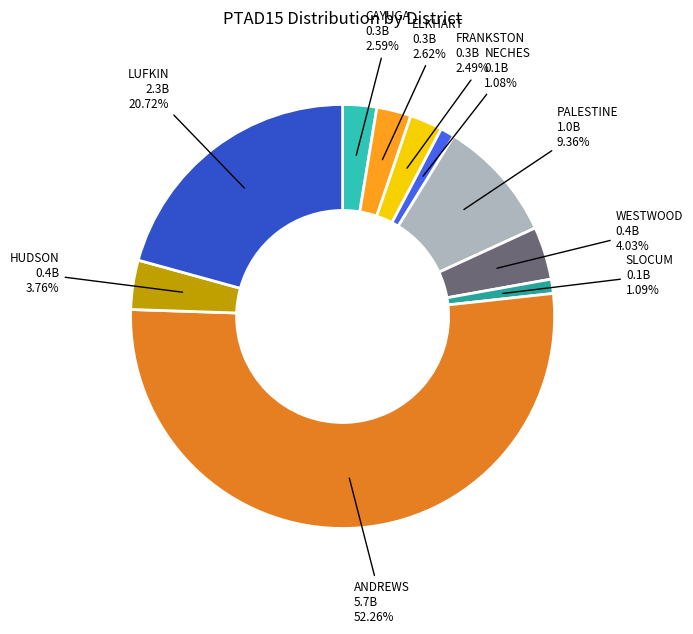

Is there any slice that represents more than half of the pie?

Yes